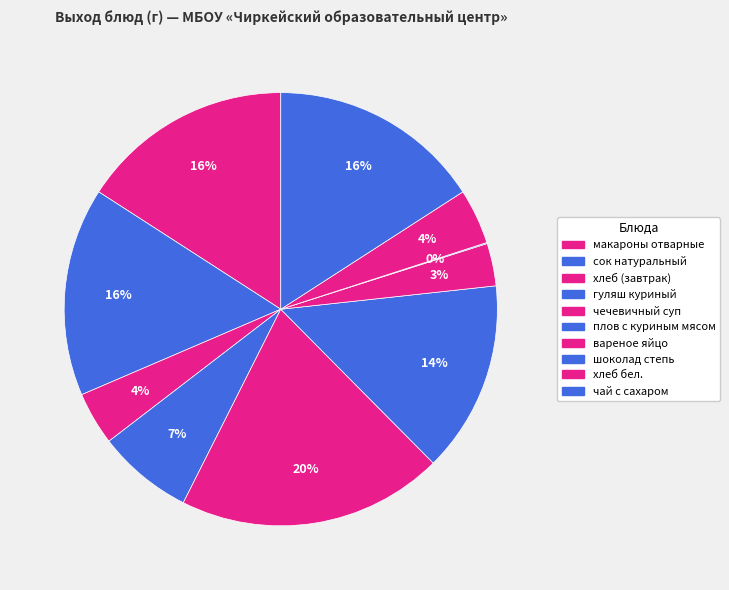

To the nearest percent, what is the difference between the макароны отварные and гуляш куриный slice percentages?

9%